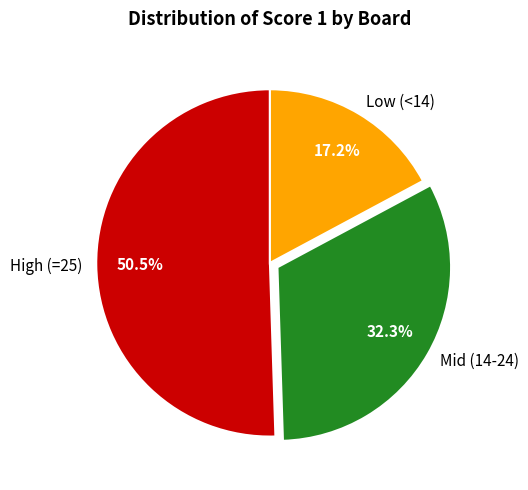

Is there any slice that represents more than half of the pie?

Yes